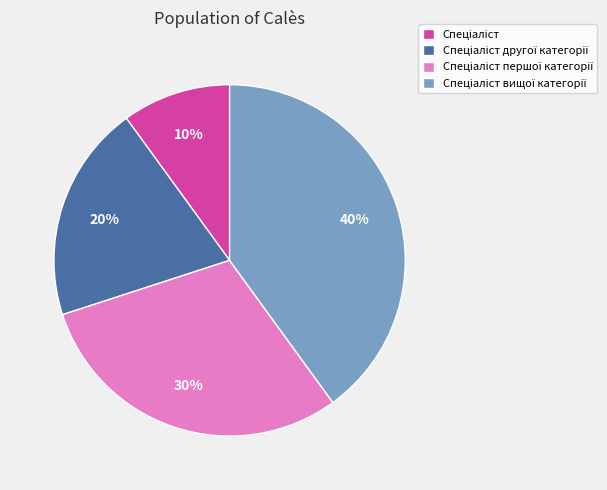

Is there any slice that represents more than half of the pie?

No